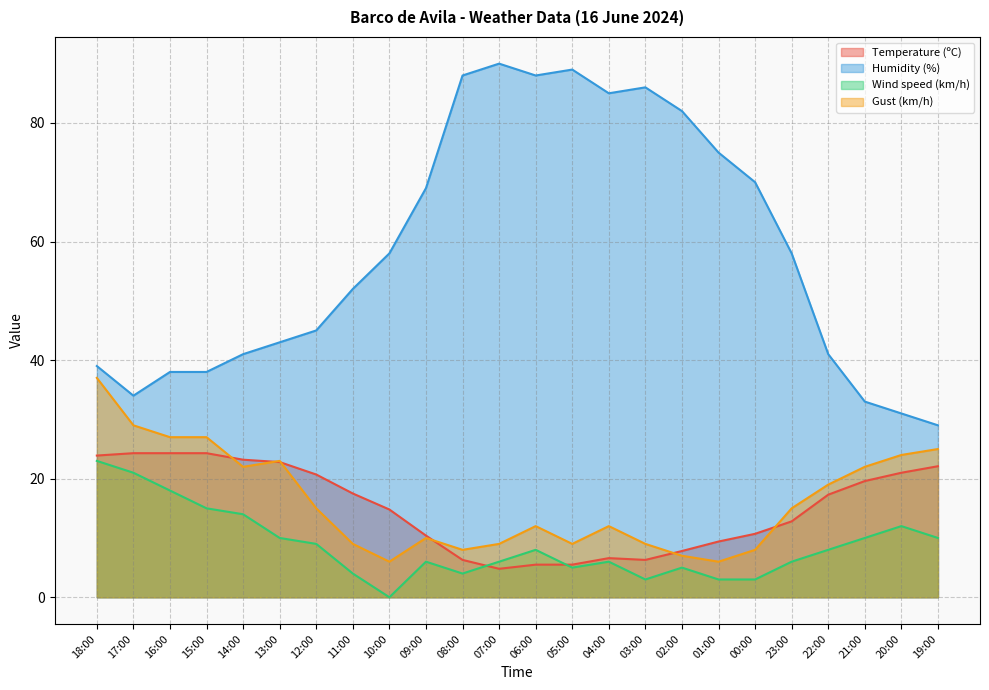

Is the value of Humidity (%) at 14:00 greater than the value of Wind speed (km/h) at 00:00?

Yes